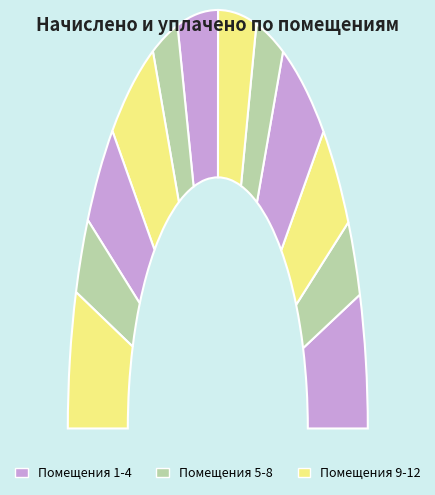

Between 2 and 10, which is larger?

10